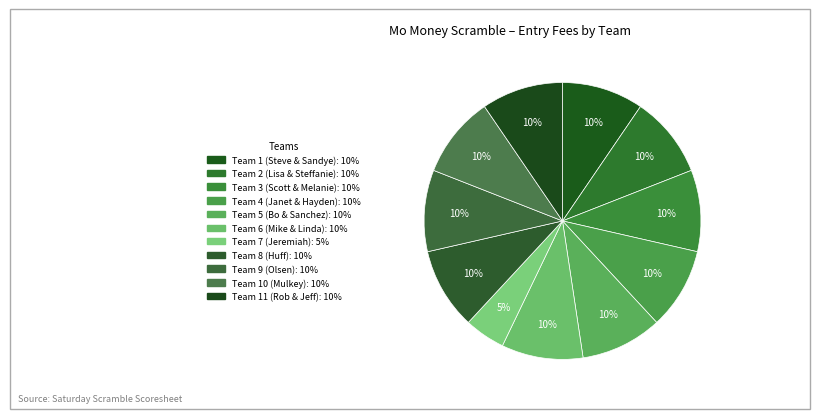

How many segments does this pie chart have?

11